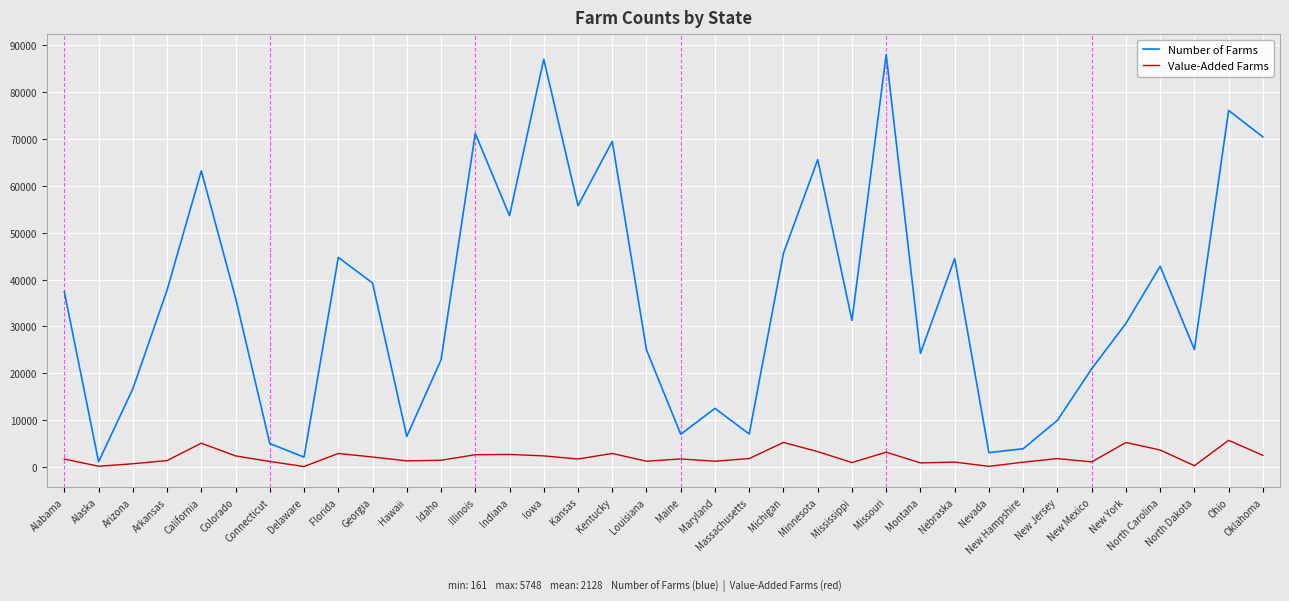

At which category is the sum across all series the highest?

Missouri